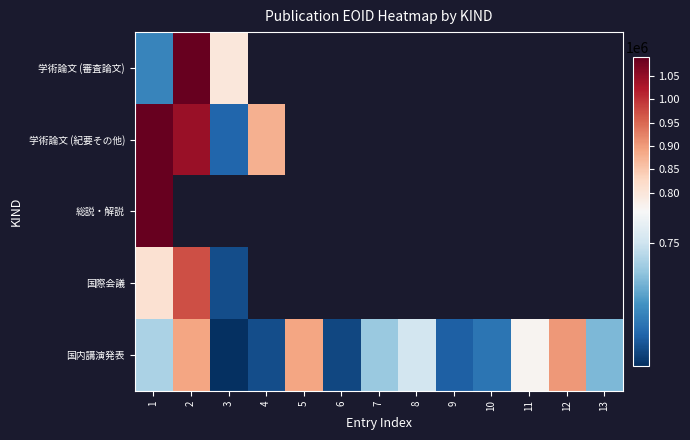

What is the approximate value of 総説・解説 at 1?

1089813.0